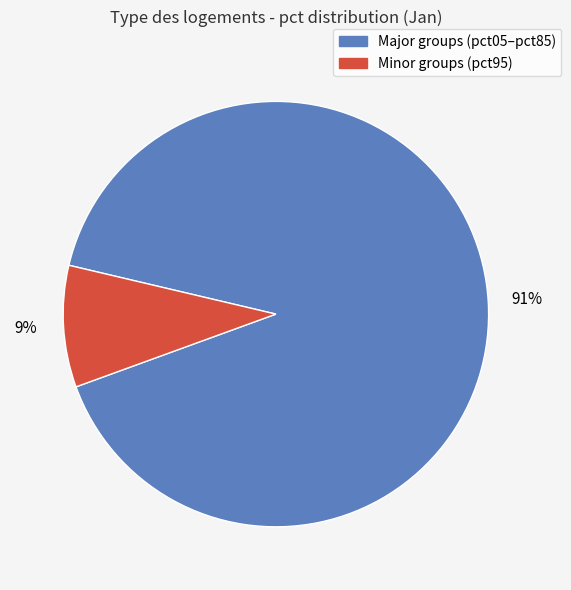

To the nearest percent, what is the difference between the largest and smallest slice percentages?

82%